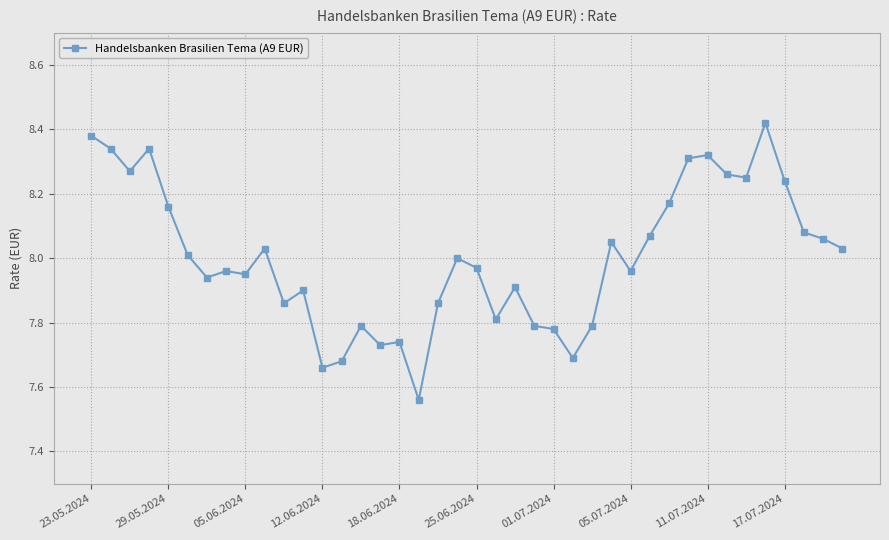

What is the sum of all values?

320.1